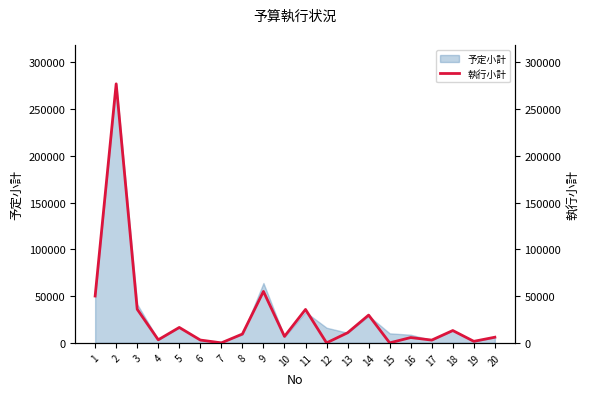

The chart shows a value of 23697 at 18. True or false?

False